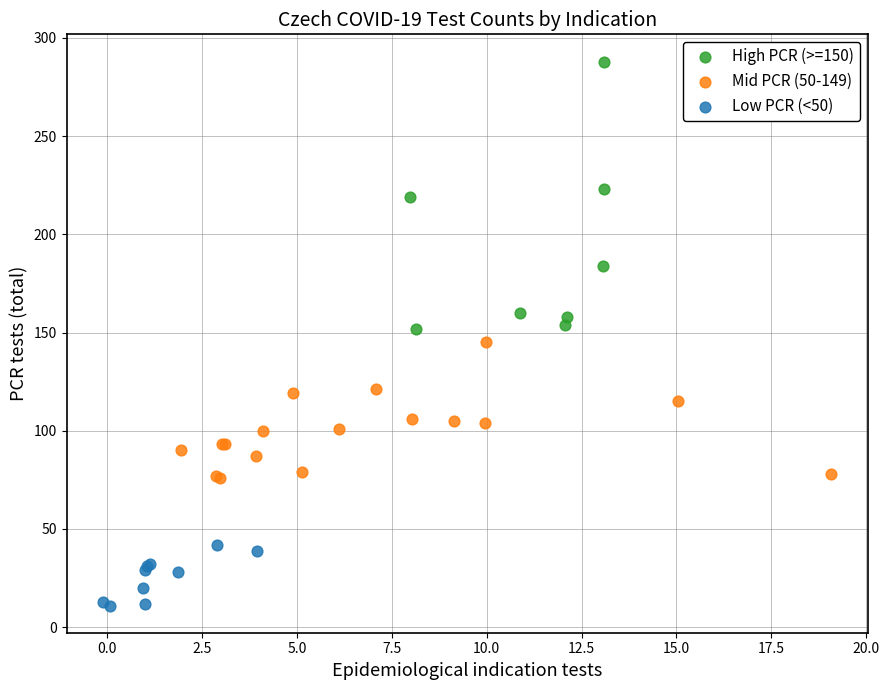

Which series contains the lowest Y value?

Low PCR (<50)